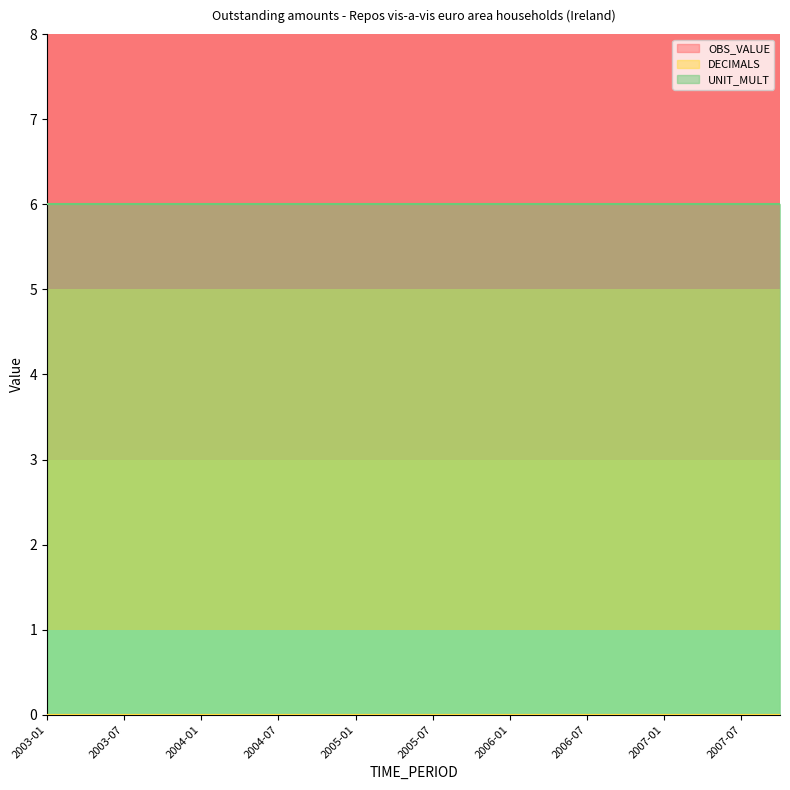

Which series has the largest total across all categories?

UNIT_MULT